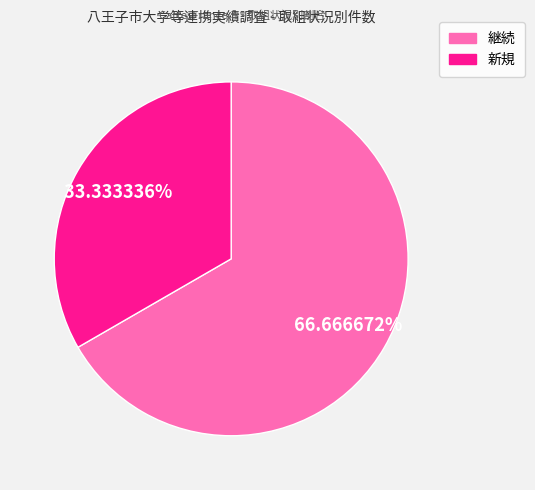

Which slice is the smallest?

新規